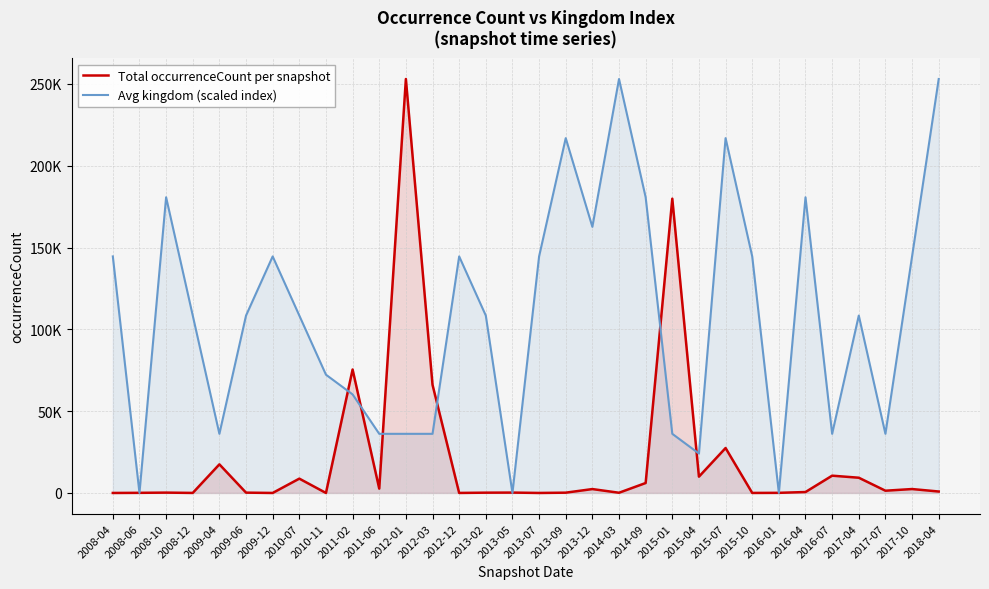

Which series has the widest spread of values?

Avg kingdom (scaled index)